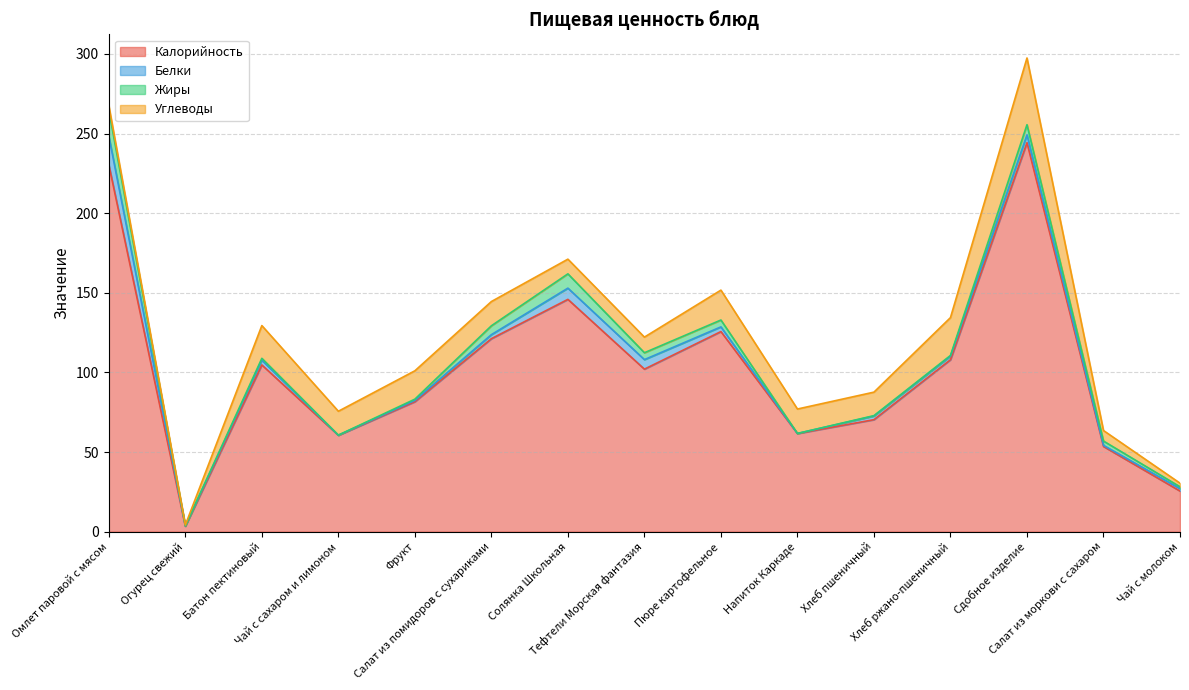

What are all the series names shown in the legend?

Калорийность, Белки, Жиры, Углеводы